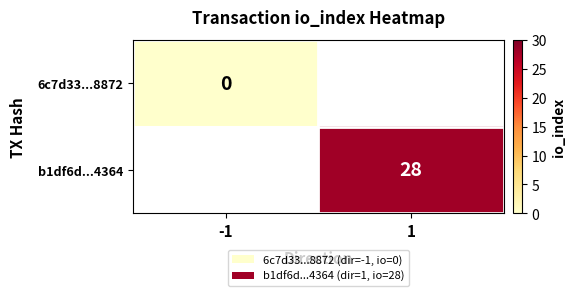

How many series are shown in this chart?

2